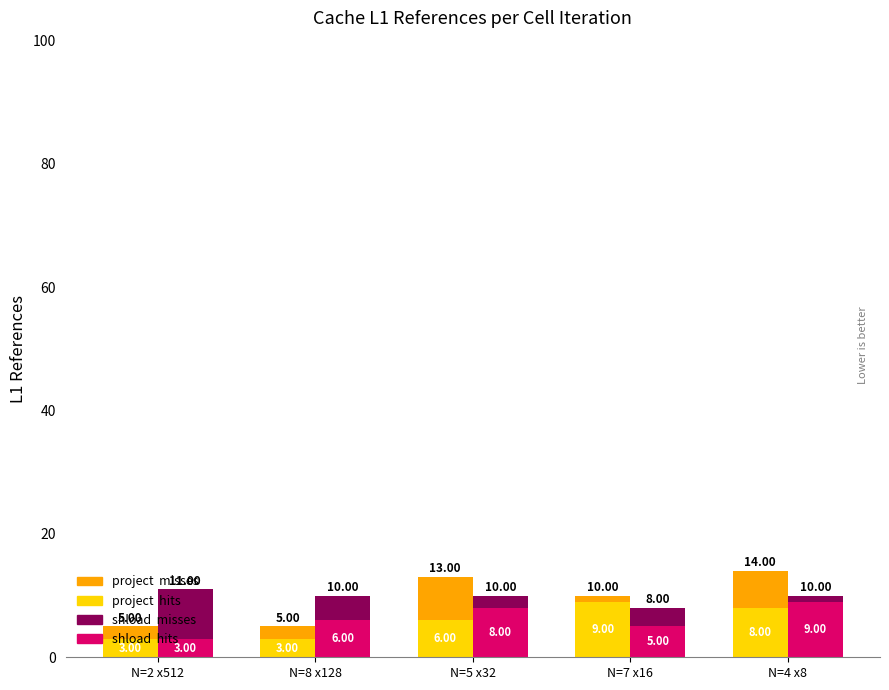

What is the spread (max minus min) of values at N=2 x512?

8